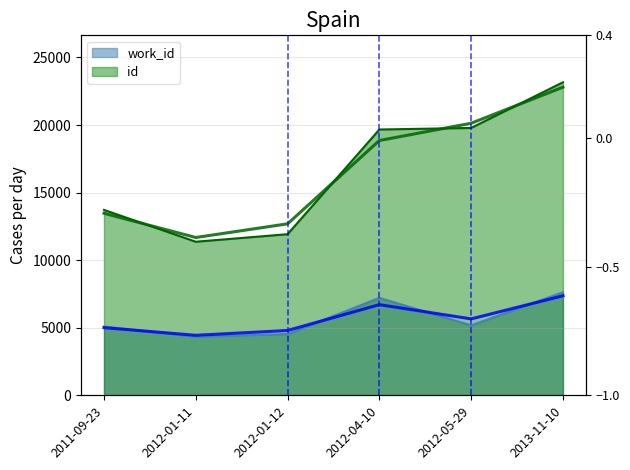

How many lines are shown in the chart?

2